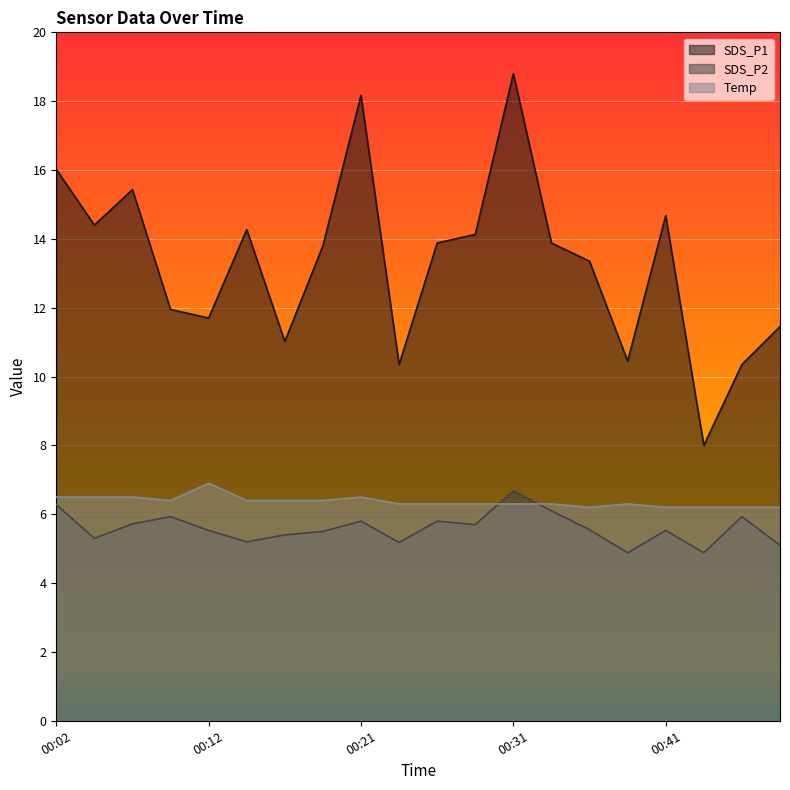

Read the Temp value at 00:36.

6.2